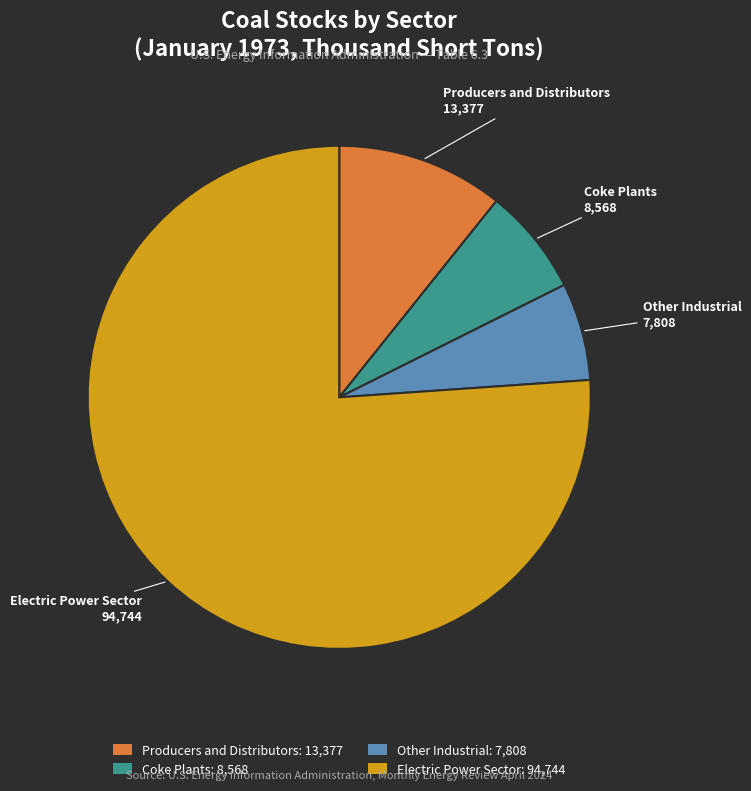

Combined, do Other Industrial and Producers and Distributors account for over 50%?

No